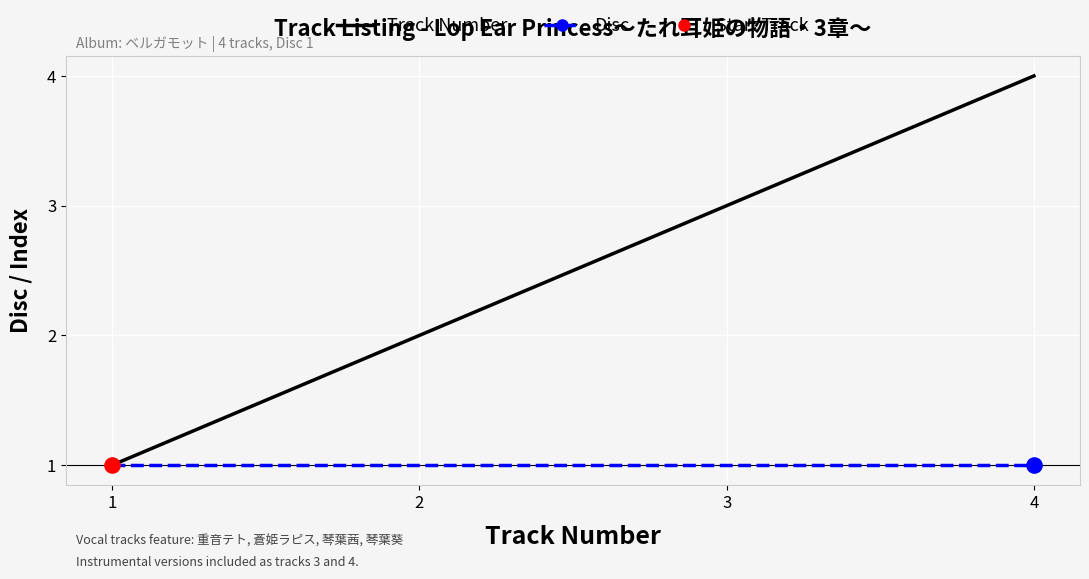

Which series has the largest total across all categories?

Track Number